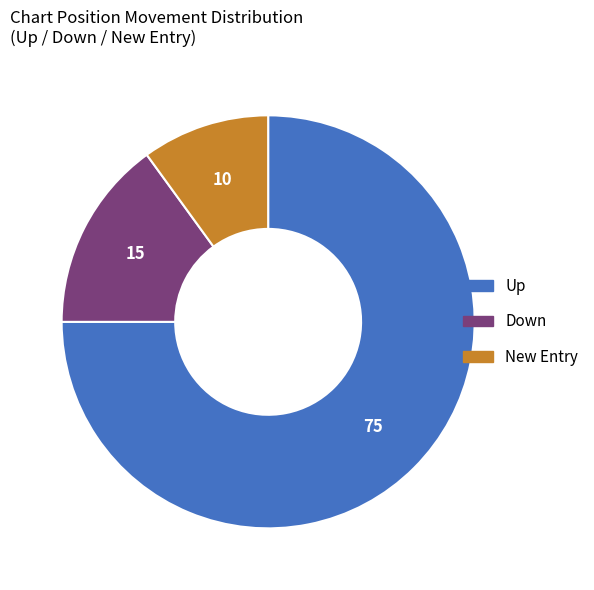

Does any single category account for the majority?

Yes